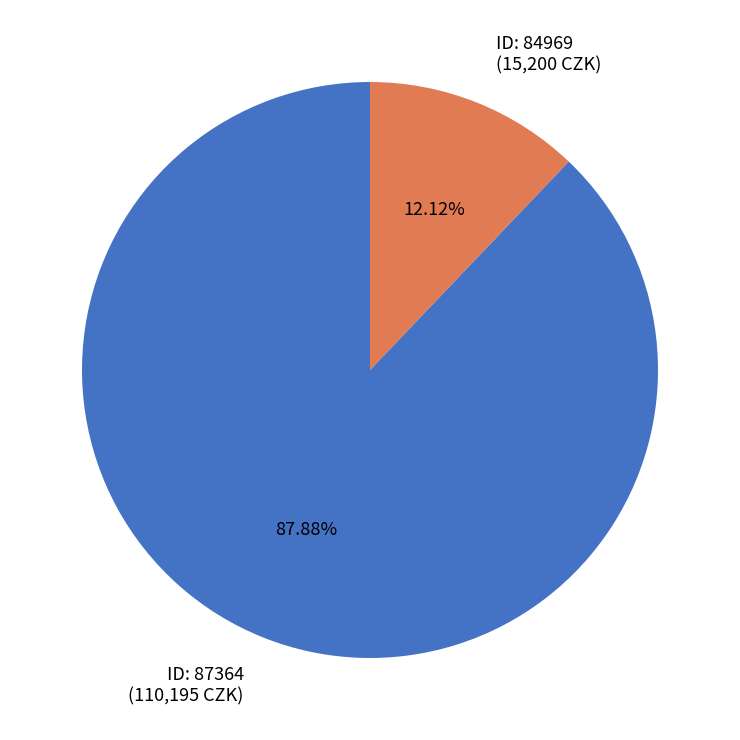

Is there a majority slice in this chart?

Yes